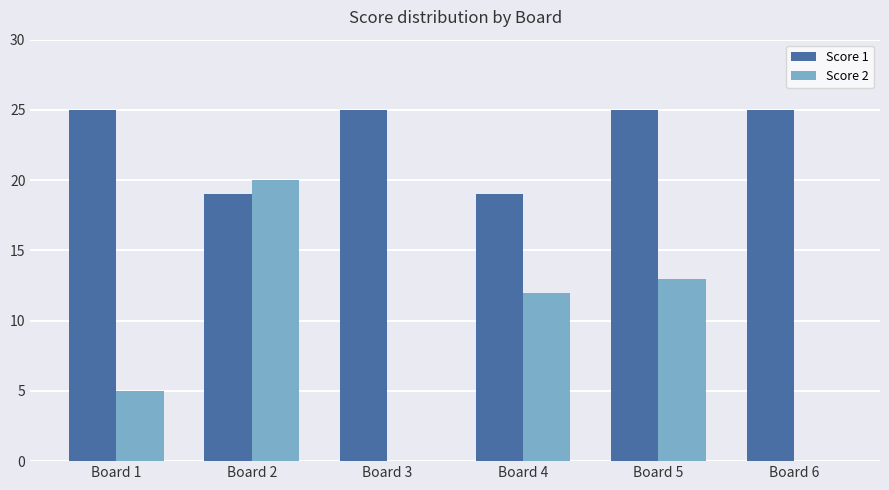

How many groups of bars are there?

6